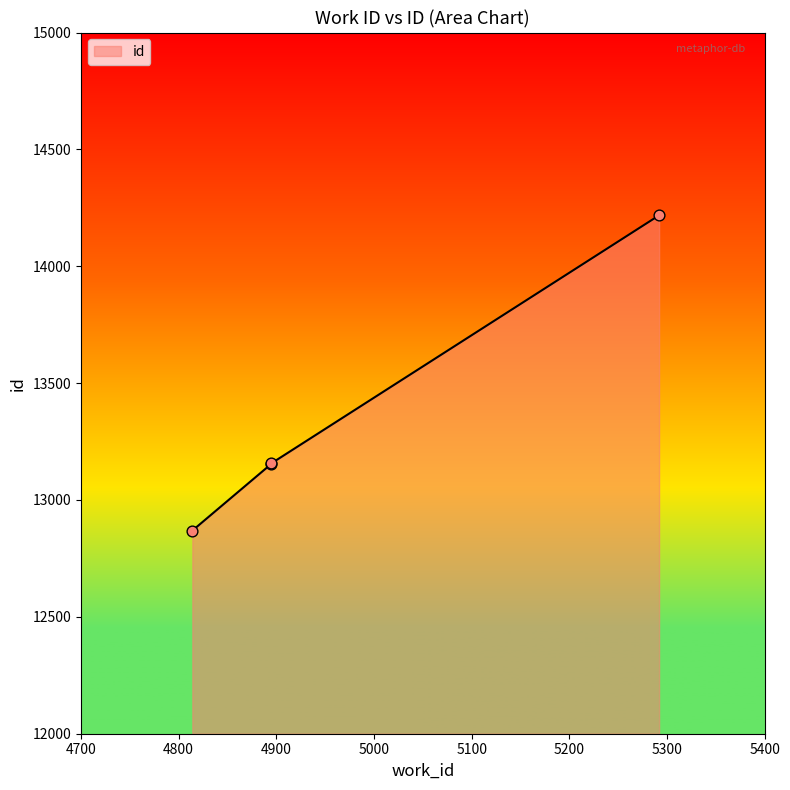

Approximately how many times larger is the value at 4895 compared to 4814?

1.0